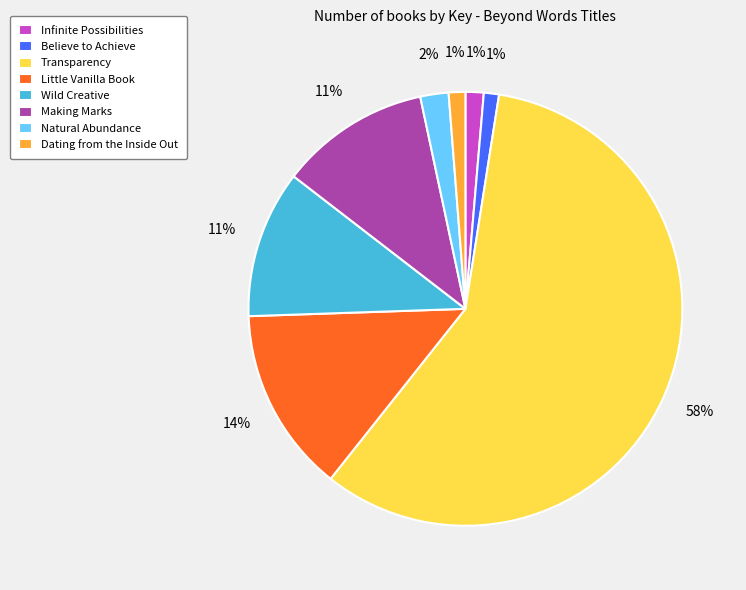

Which slice is the largest?

Transparency